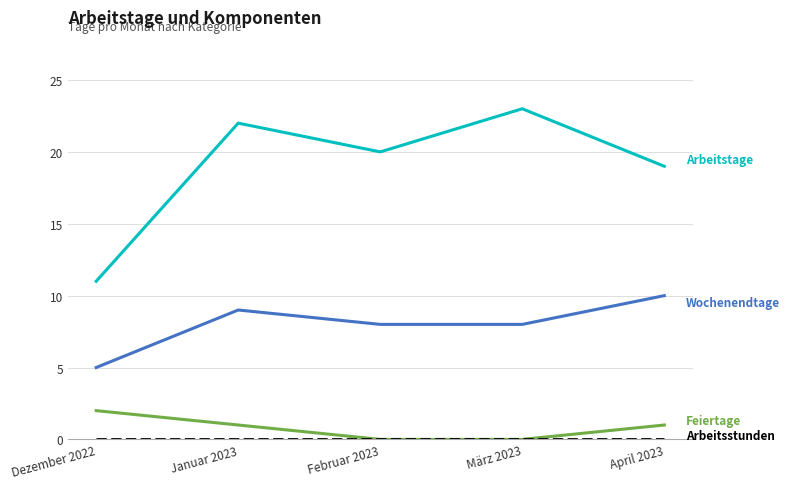

What is the total value across all series at Januar 2023?

32